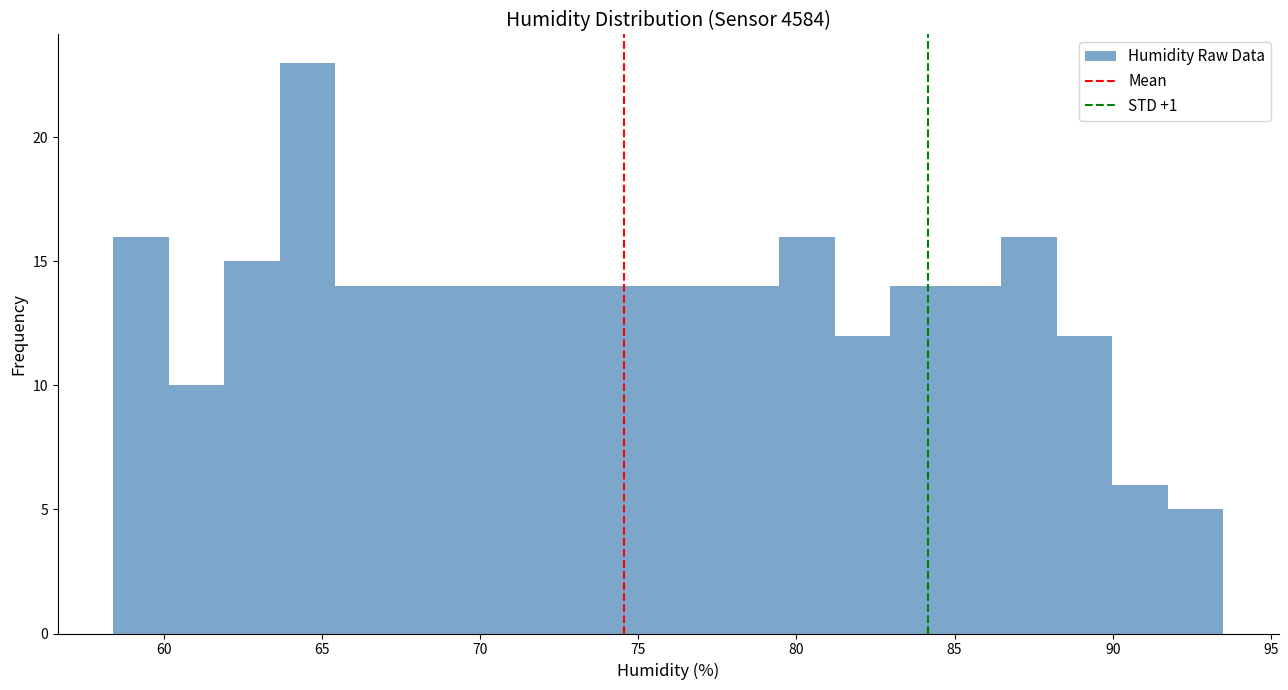

Read against the x-axis, roughly where is the centre of the tallest bar?

64.5